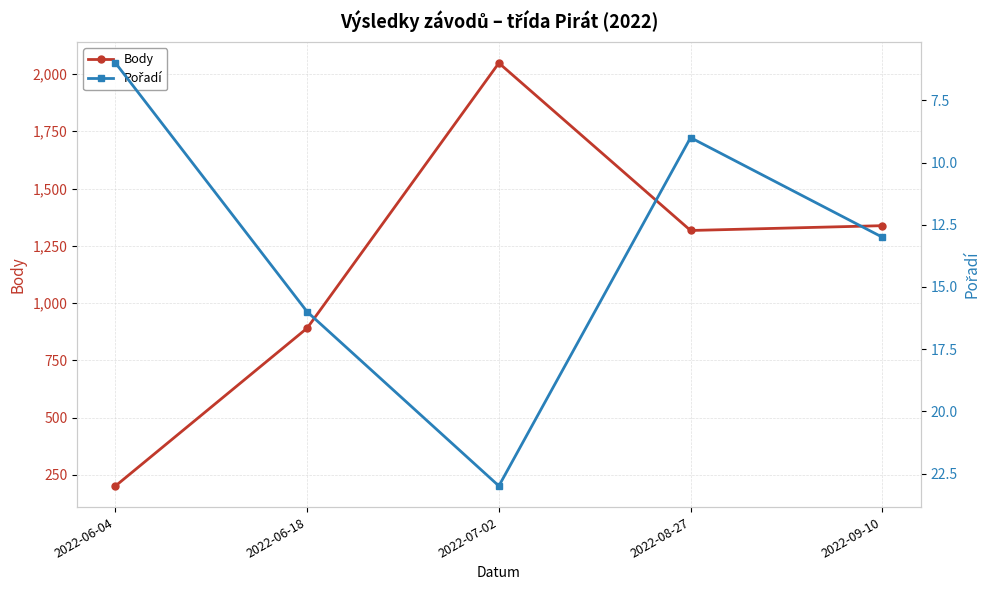

Reading right to left, list all the values displayed in this chart.

Body: 2022-09-10=1338	2022-08-27=1317	2022-07-02=2048	2022-06-18=891	2022-06-04=202
Pořadí: 2022-09-10=13	2022-08-27=9	2022-07-02=23	2022-06-18=16	2022-06-04=6